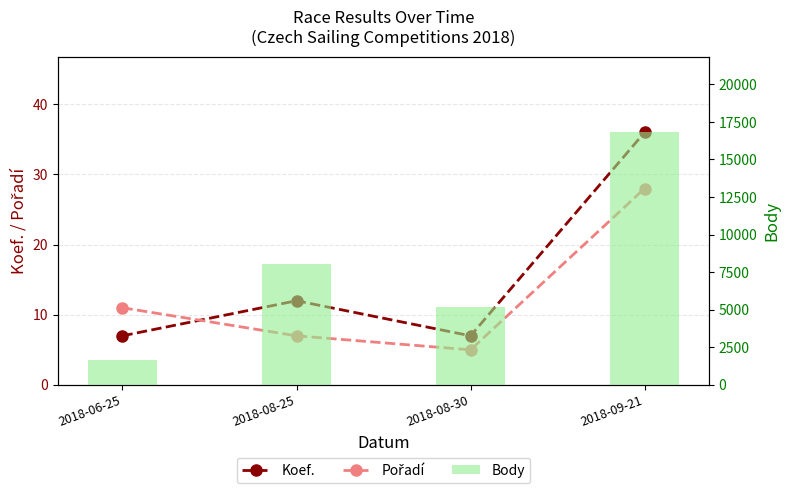

What is the greatest value displayed?

16803